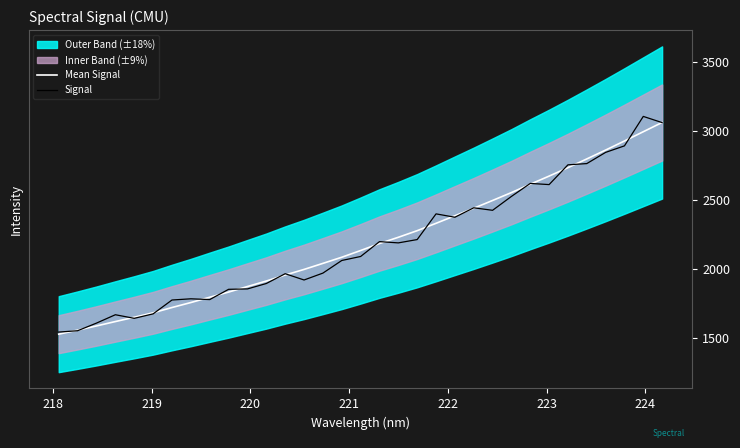

What is the maximum value for Signal?

3108.3